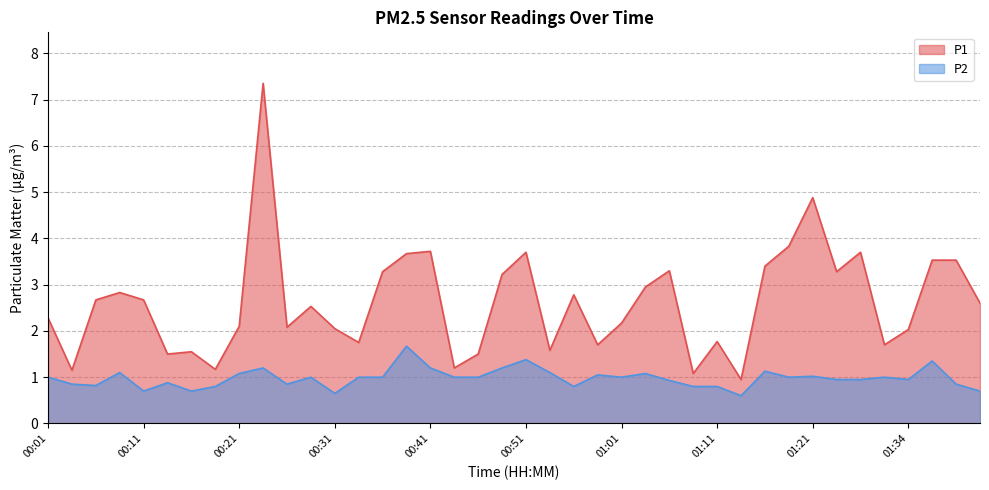

In P1, how many points are lower than both neighbors (excluding endpoints)?

12